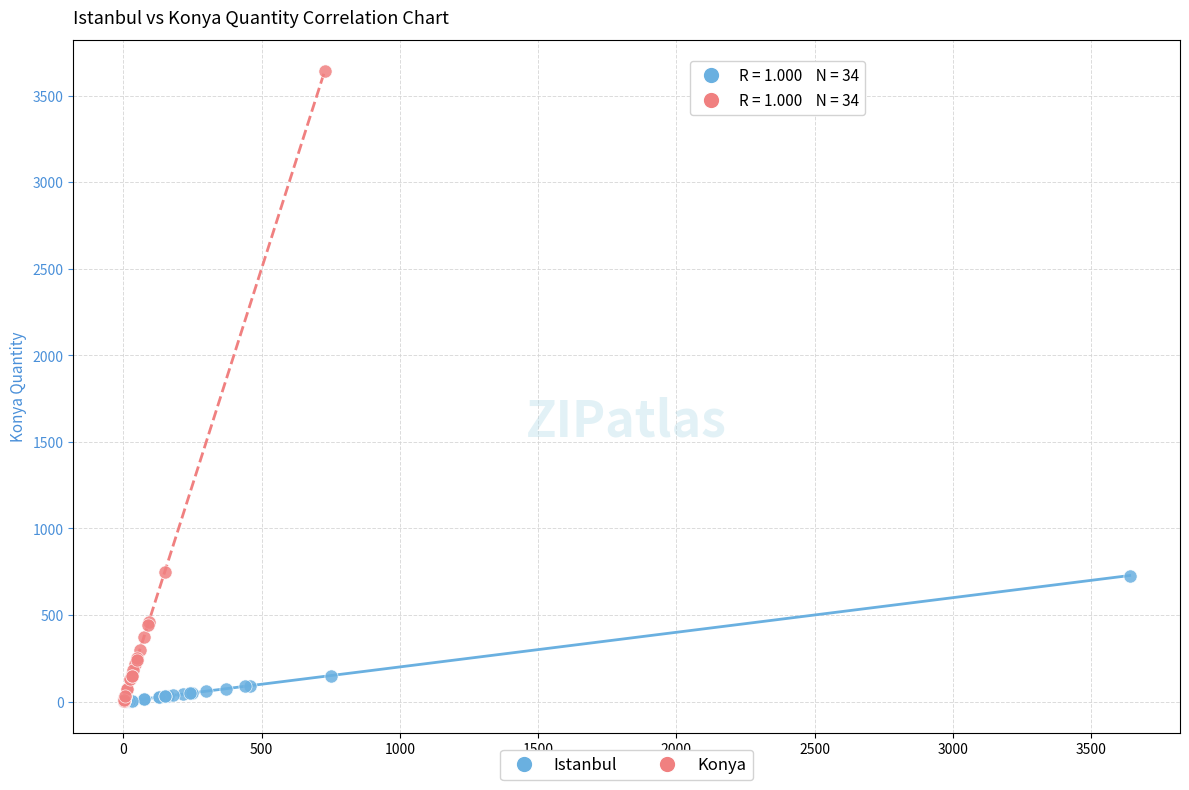

Which series reaches the maximum Y coordinate?

Konya